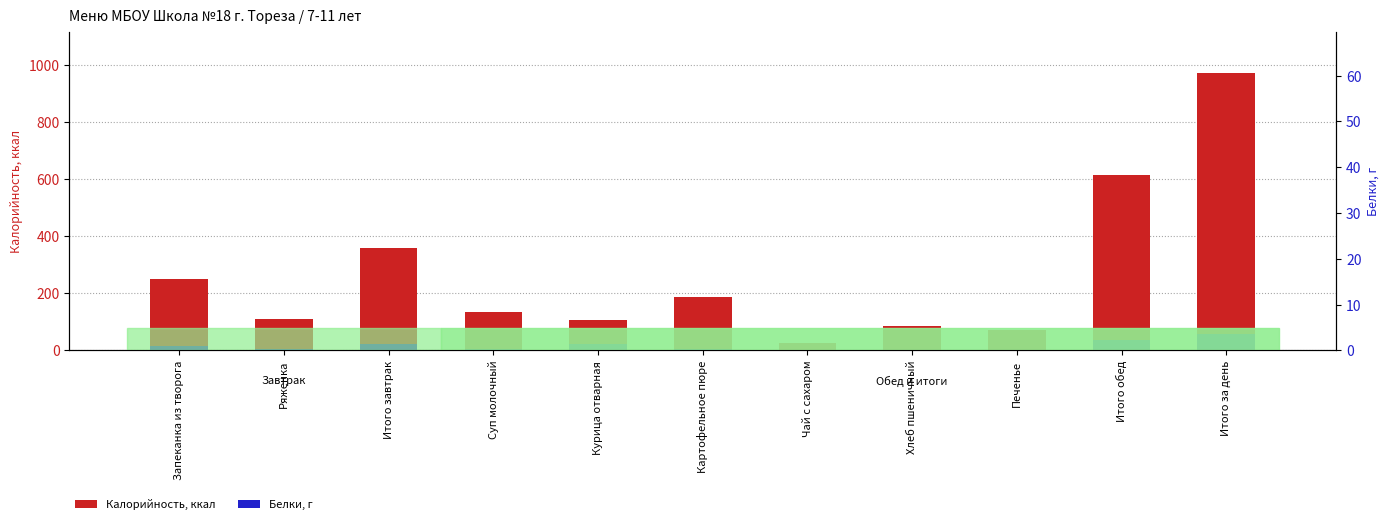

What is the total value across all series at Итого обед?

650.6